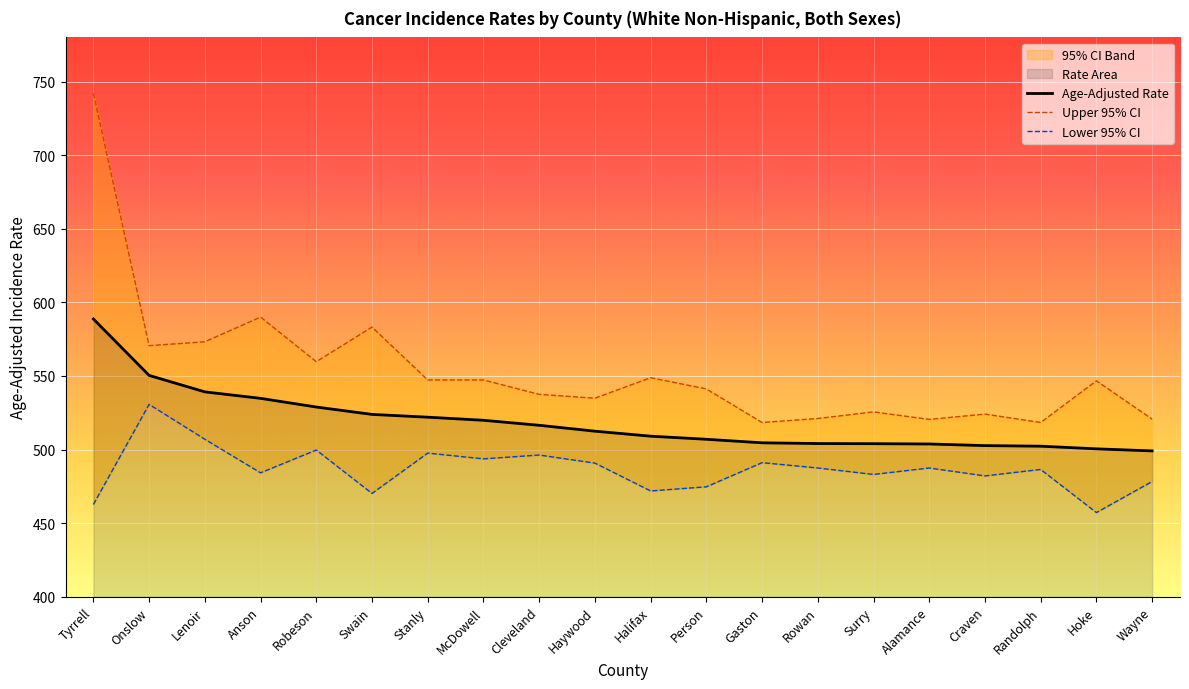

At how many categories does at least one series exceed 457?

20